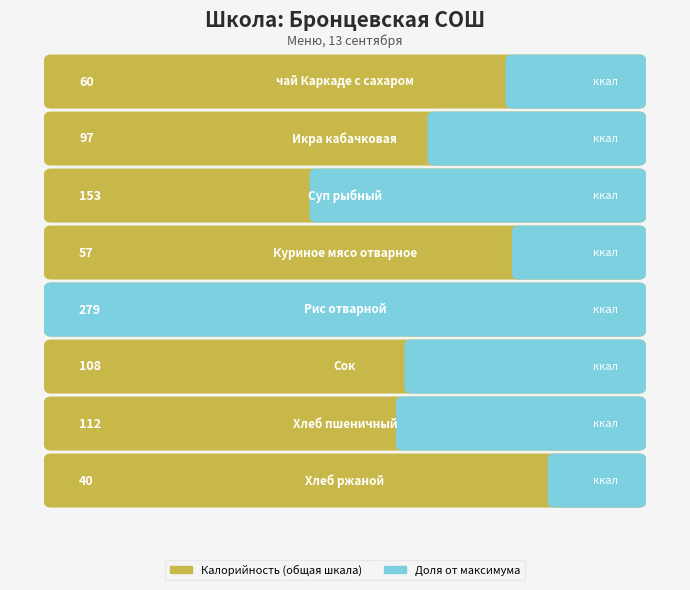

What is the ratio of the value at Хлеб пшеничный to the value at чай Каркаде с сахаром?

1.9